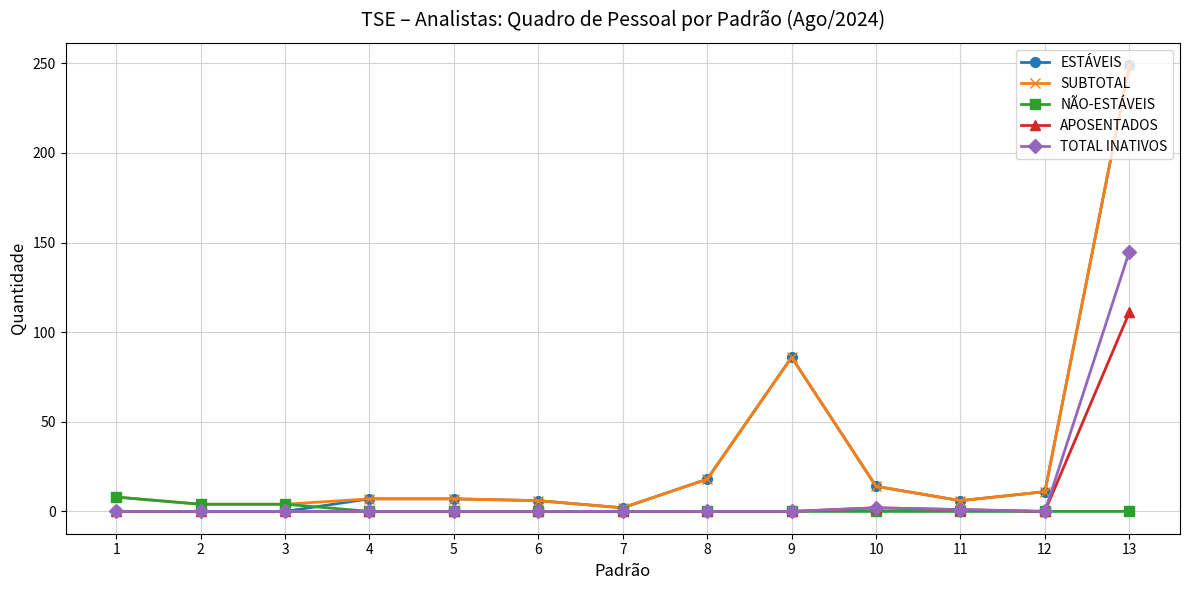

How many categories are shown in the chart?

13